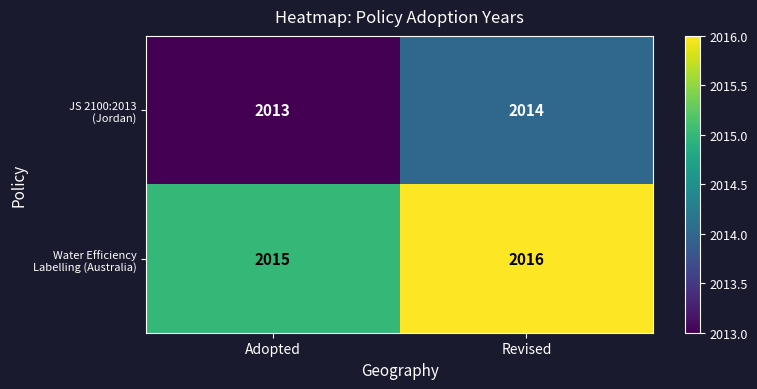

At which category does the chart reach its minimum across all series?

Adopted